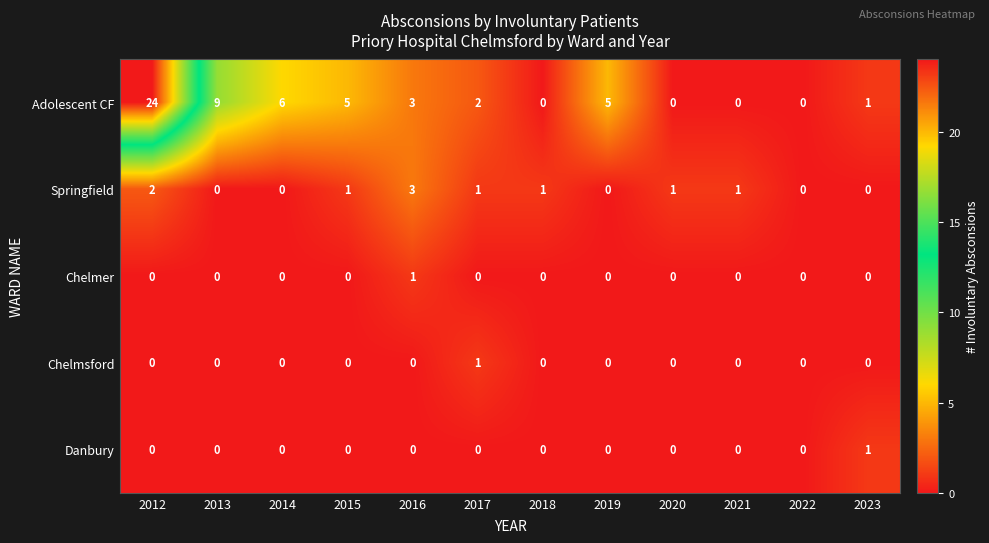

Count the number of data series in this chart.

5